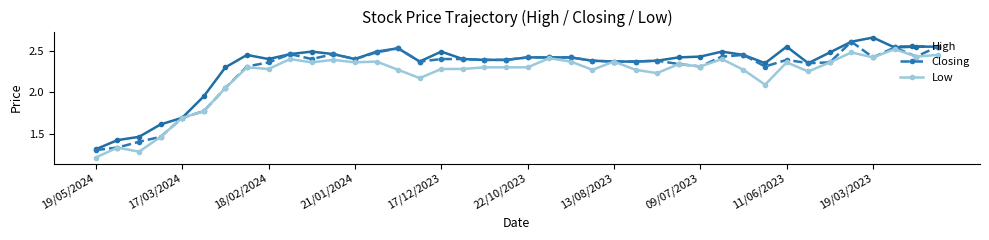

At how many categories does at least one series exceed 2?

34